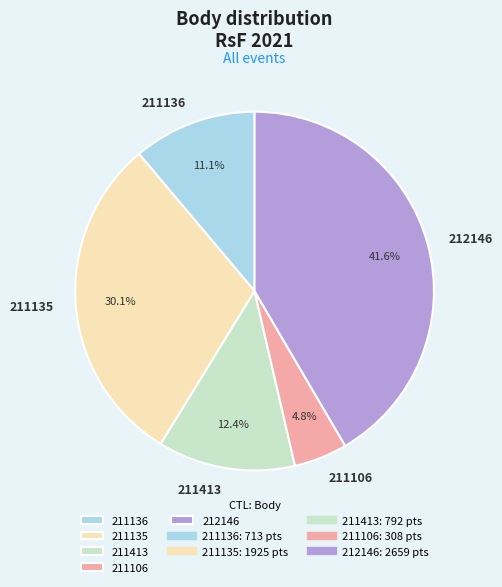

To the nearest percent, what is the combined percentage of 211413 and 211106?

17%